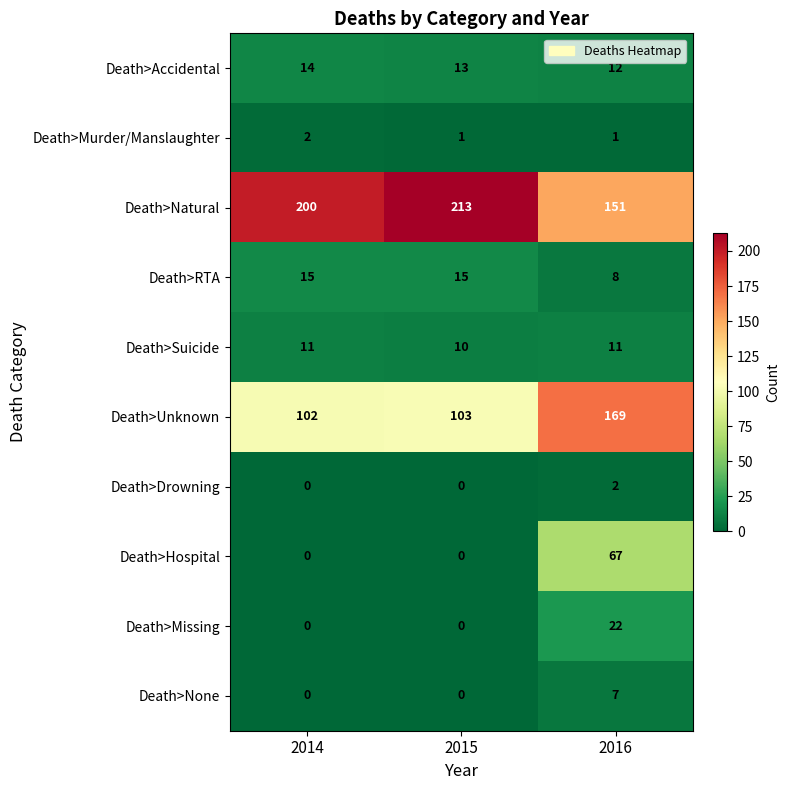

Reading left to right, list all the values displayed in this chart.

Death>Accidental: 2014=14	2015=13	2016=12
Death>Murder/Manslaughter: 2014=2	2015=1	2016=1
Death>Natural: 2014=200	2015=213	2016=151
Death>RTA: 2014=15	2015=15	2016=8
Death>Suicide: 2014=11	2015=10	2016=11
Death>Unknown: 2014=102	2015=103	2016=169
Death>Drowning: 2014=0	2015=0	2016=2
Death>Hospital: 2014=0	2015=0	2016=67
Death>Missing: 2014=0	2015=0	2016=22
Death>None: 2014=0	2015=0	2016=7